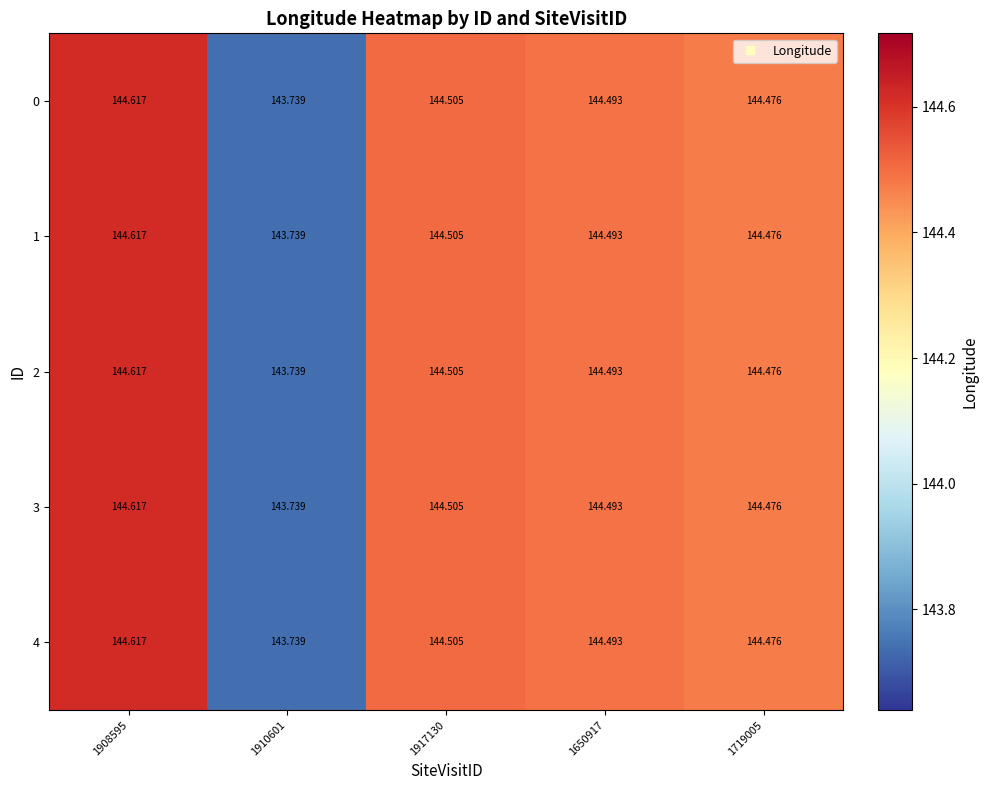

Is the value of 1 at 1910601 greater than the value of 0 at 1650917?

No